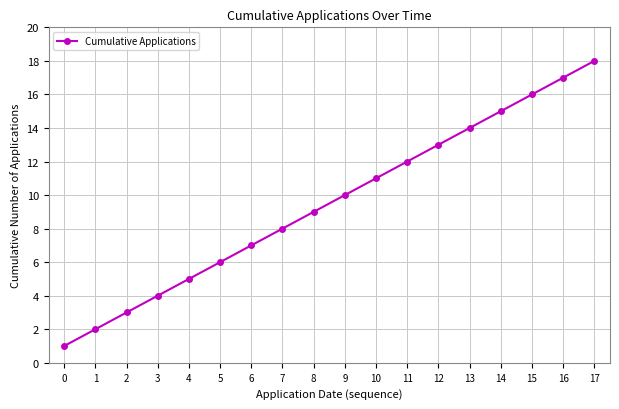

Count the number of data series in this chart.

1